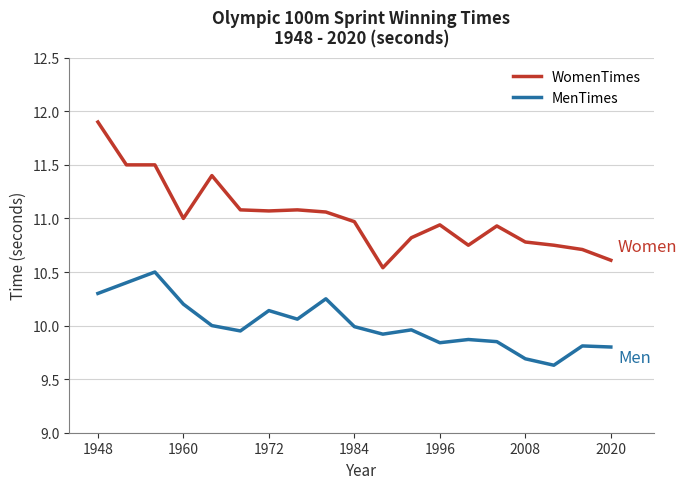

Which series has the largest total across all categories?

WomenTimes